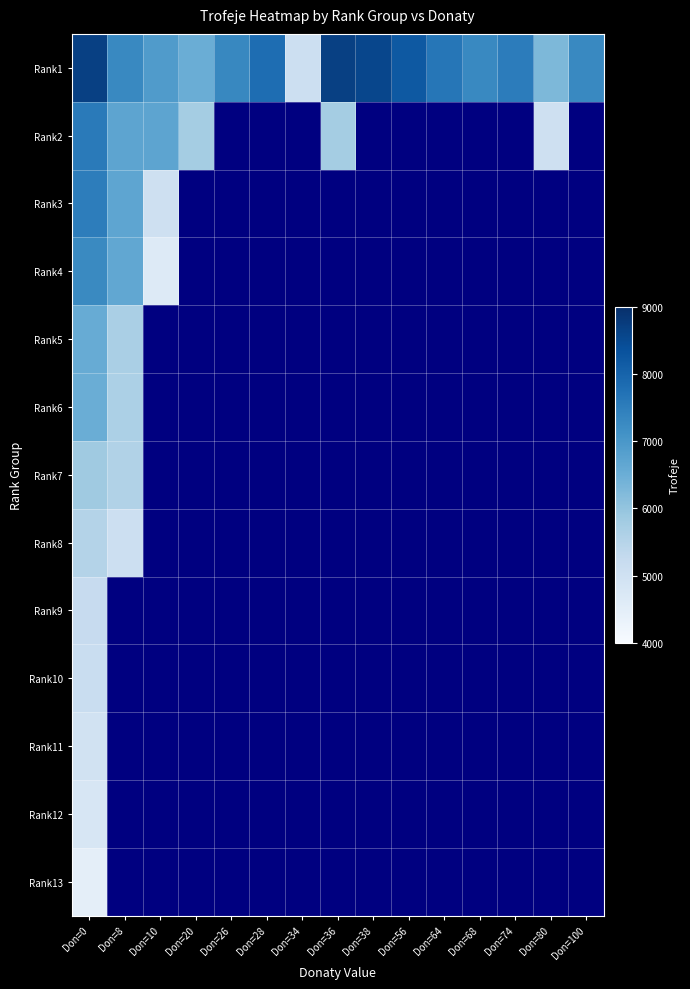

At which label is Rank1 closest to 6885?

Don=10